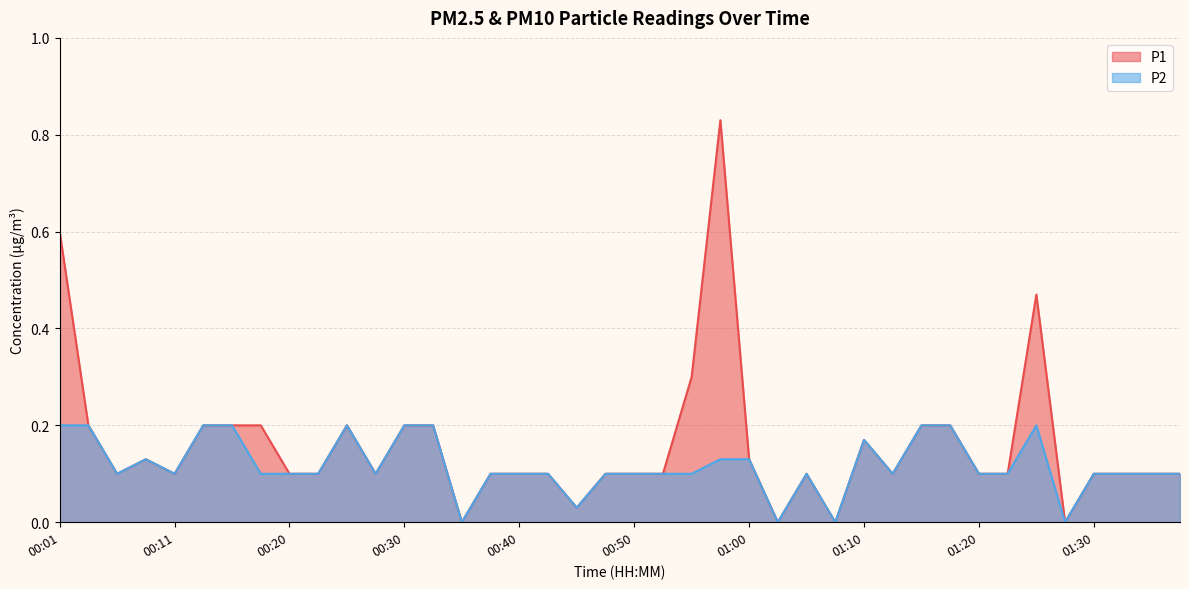

At which category is the sum across all series the highest?

00:57